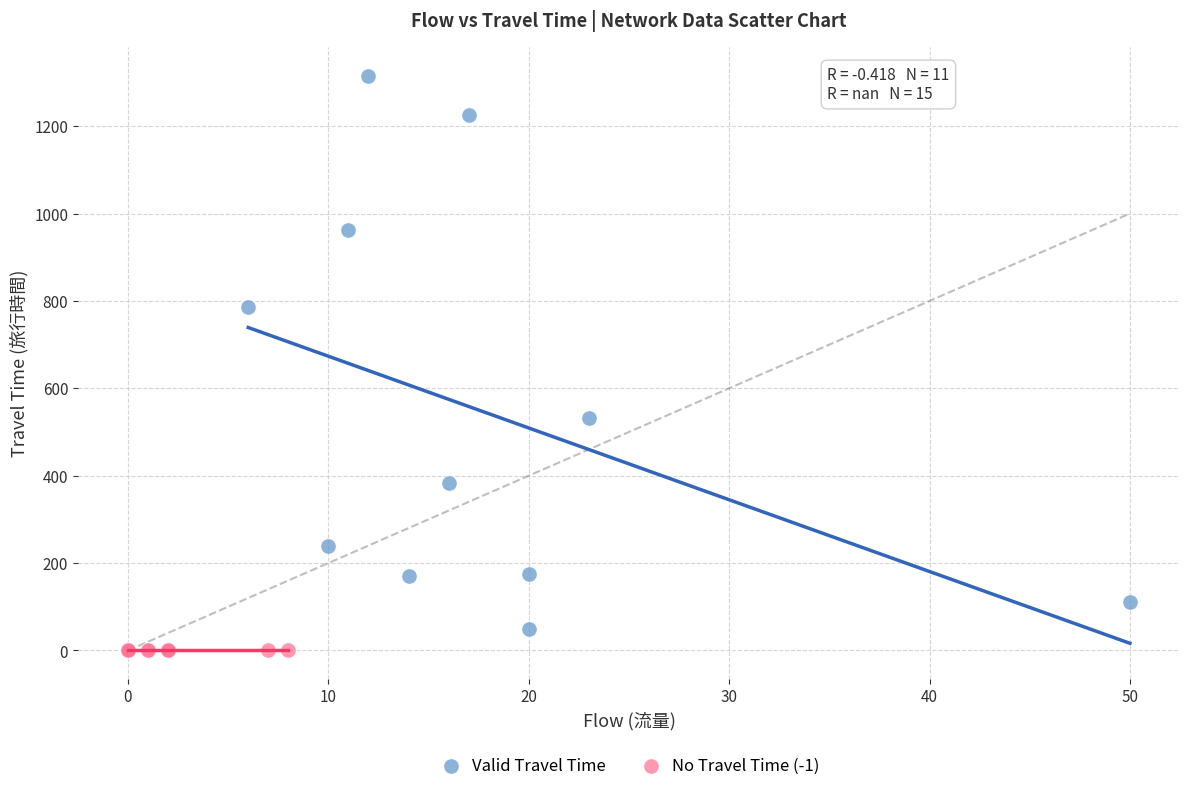

What are all the series names shown in the legend?

Valid Travel Time, No Travel Time (-1)